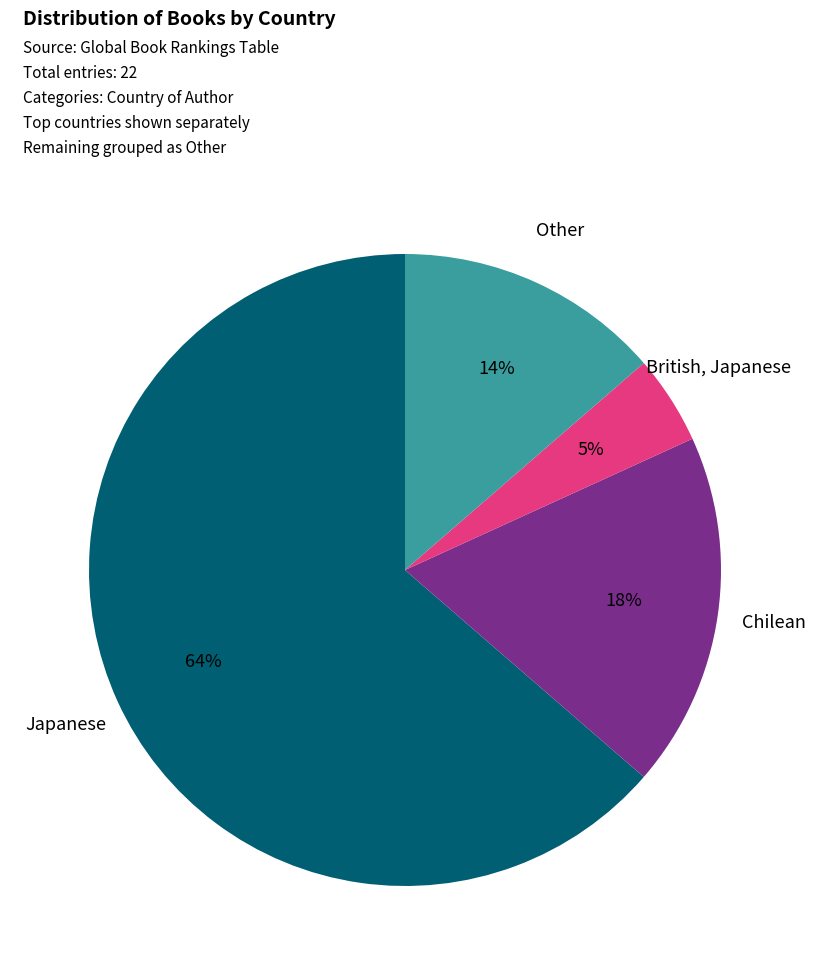

To the nearest percent, what is the average slice percentage?

25%